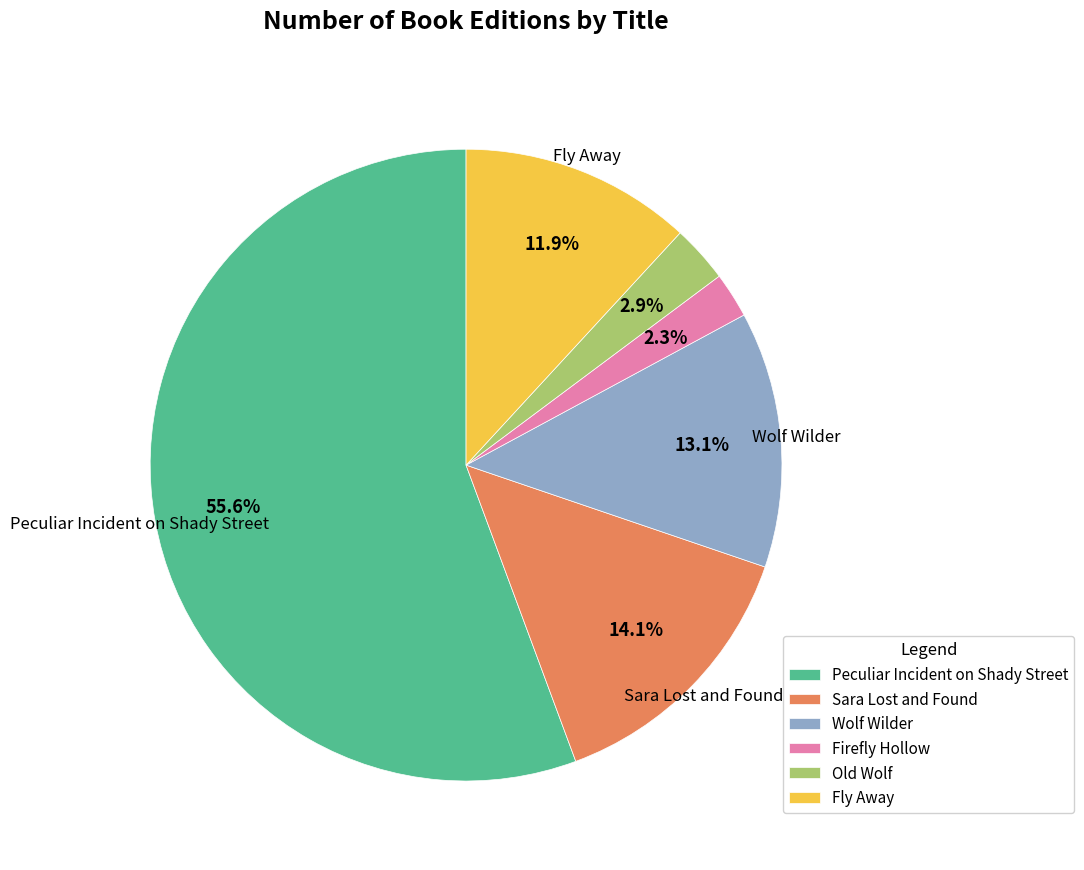

How many slices are in this pie chart?

6